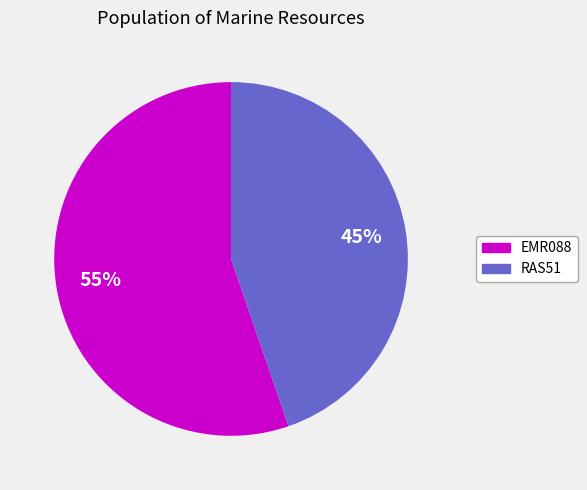

True or false: EMR088 accounts for 69% of the total.

False